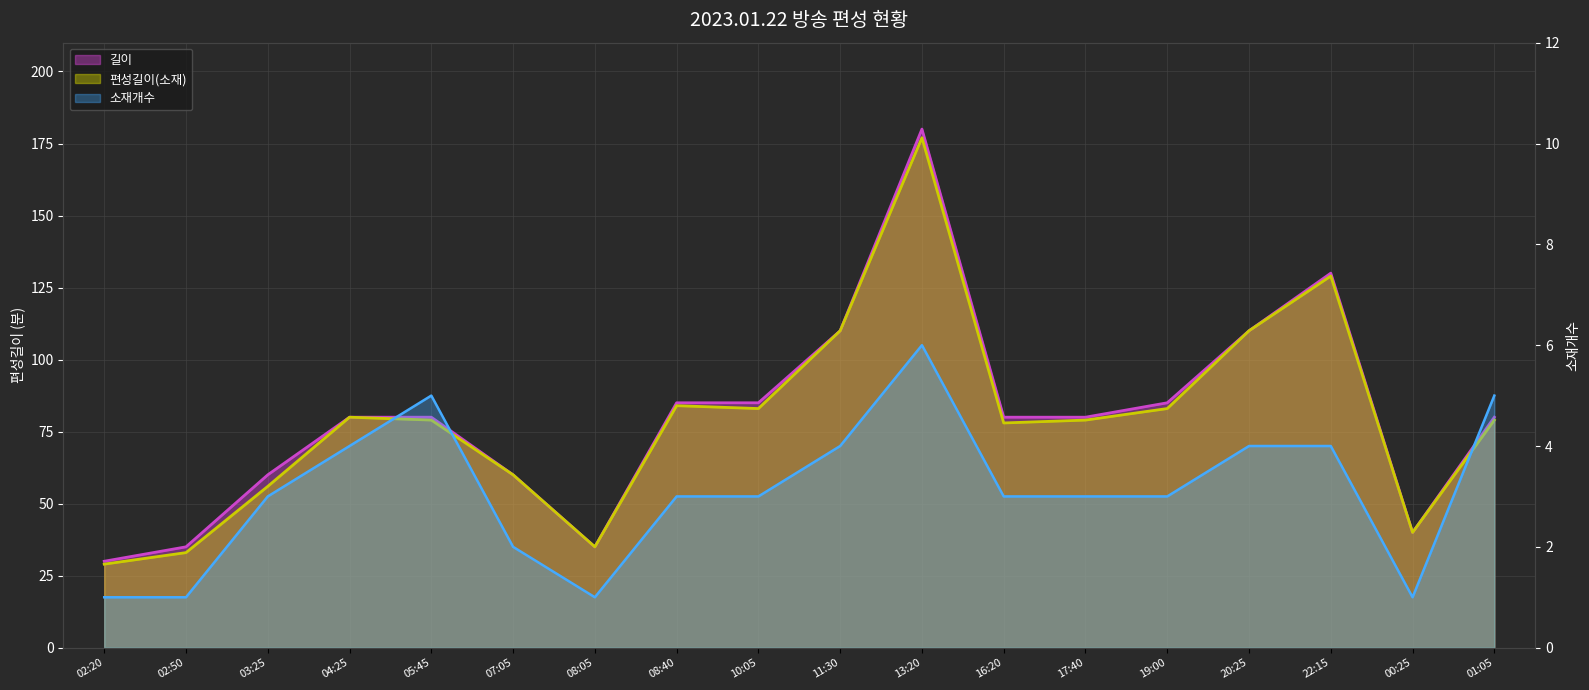

Where is the first local maximum for 소재개수?

05:45